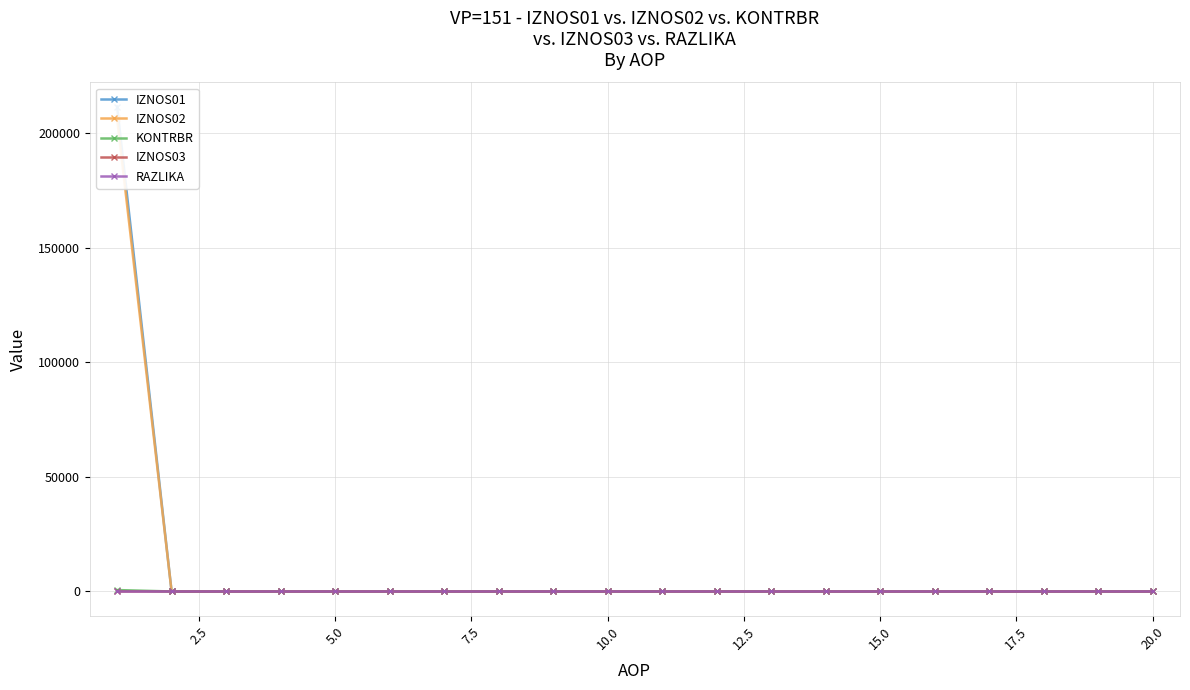

Does the chart display data point markers on the line(s)?

Yes